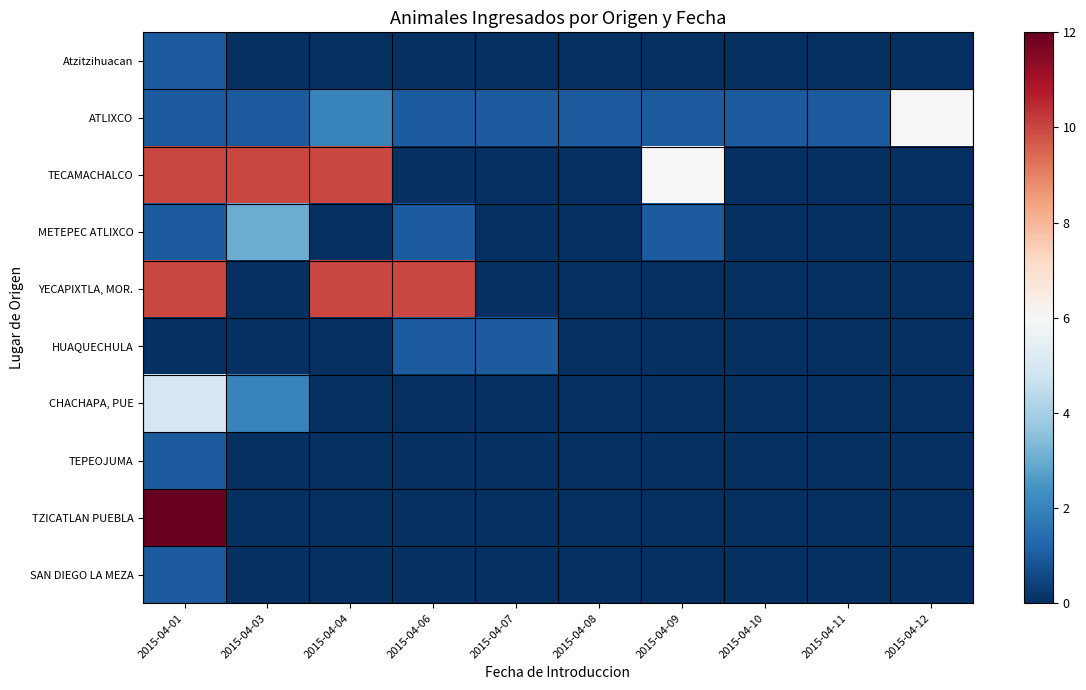

Reading left to right, what are all the values shown in this chart?

Atzitzihuacan: 2015-04-01=1	2015-04-03=0	2015-04-04=0	2015-04-06=0	2015-04-07=0	2015-04-08=0	2015-04-09=0	2015-04-10=0	2015-04-11=0	2015-04-12=0
ATLIXCO: 2015-04-01=1	2015-04-03=1	2015-04-04=2	2015-04-06=1	2015-04-07=1	2015-04-08=1	2015-04-09=1	2015-04-10=1	2015-04-11=1	2015-04-12=6
TECAMACHALCO: 2015-04-01=10	2015-04-03=10	2015-04-04=10	2015-04-06=0	2015-04-07=0	2015-04-08=0	2015-04-09=6	2015-04-10=0	2015-04-11=0	2015-04-12=0
METEPEC ATLIXCO: 2015-04-01=1	2015-04-03=3	2015-04-04=0	2015-04-06=1	2015-04-07=0	2015-04-08=0	2015-04-09=1	2015-04-10=0	2015-04-11=0	2015-04-12=0
YECAPIXTLA, MOR.: 2015-04-01=10	2015-04-03=0	2015-04-04=10	2015-04-06=10	2015-04-07=0	2015-04-08=0	2015-04-09=0	2015-04-10=0	2015-04-11=0	2015-04-12=0
HUAQUECHULA: 2015-04-01=0	2015-04-03=0	2015-04-04=0	2015-04-06=1	2015-04-07=1	2015-04-08=0	2015-04-09=0	2015-04-10=0	2015-04-11=0	2015-04-12=0
CHACHAPA, PUE: 2015-04-01=5	2015-04-03=2	2015-04-04=0	2015-04-06=0	2015-04-07=0	2015-04-08=0	2015-04-09=0	2015-04-10=0	2015-04-11=0	2015-04-12=0
TEPEOJUMA: 2015-04-01=1	2015-04-03=0	2015-04-04=0	2015-04-06=0	2015-04-07=0	2015-04-08=0	2015-04-09=0	2015-04-10=0	2015-04-11=0	2015-04-12=0
TZICATLAN PUEBLA: 2015-04-01=12	2015-04-03=0	2015-04-04=0	2015-04-06=0	2015-04-07=0	2015-04-08=0	2015-04-09=0	2015-04-10=0	2015-04-11=0	2015-04-12=0
SAN DIEGO LA MEZA: 2015-04-01=1	2015-04-03=0	2015-04-04=0	2015-04-06=0	2015-04-07=0	2015-04-08=0	2015-04-09=0	2015-04-10=0	2015-04-11=0	2015-04-12=0